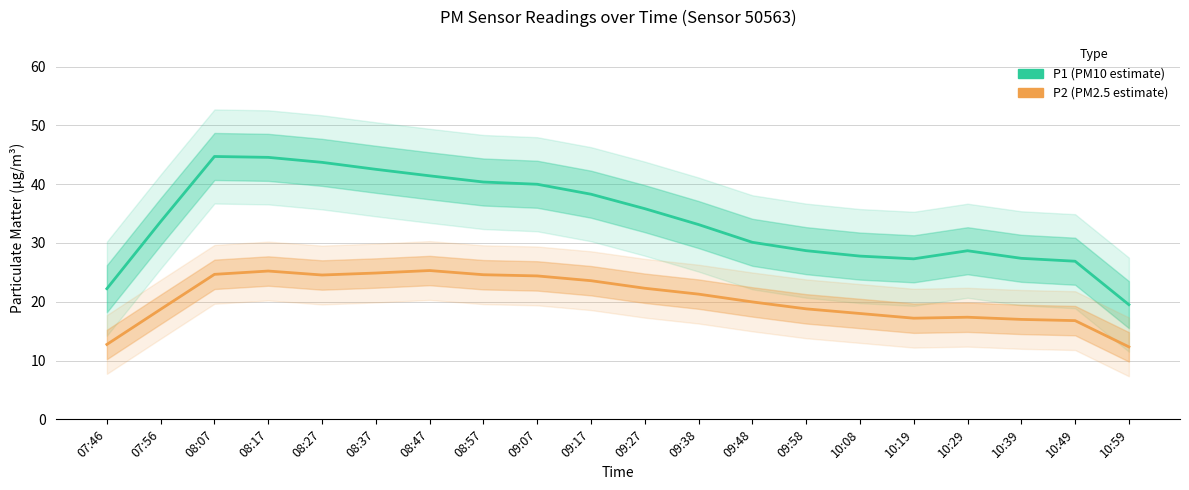

What is the sum of the P1 values at 08:47 and 10:19?

68.7